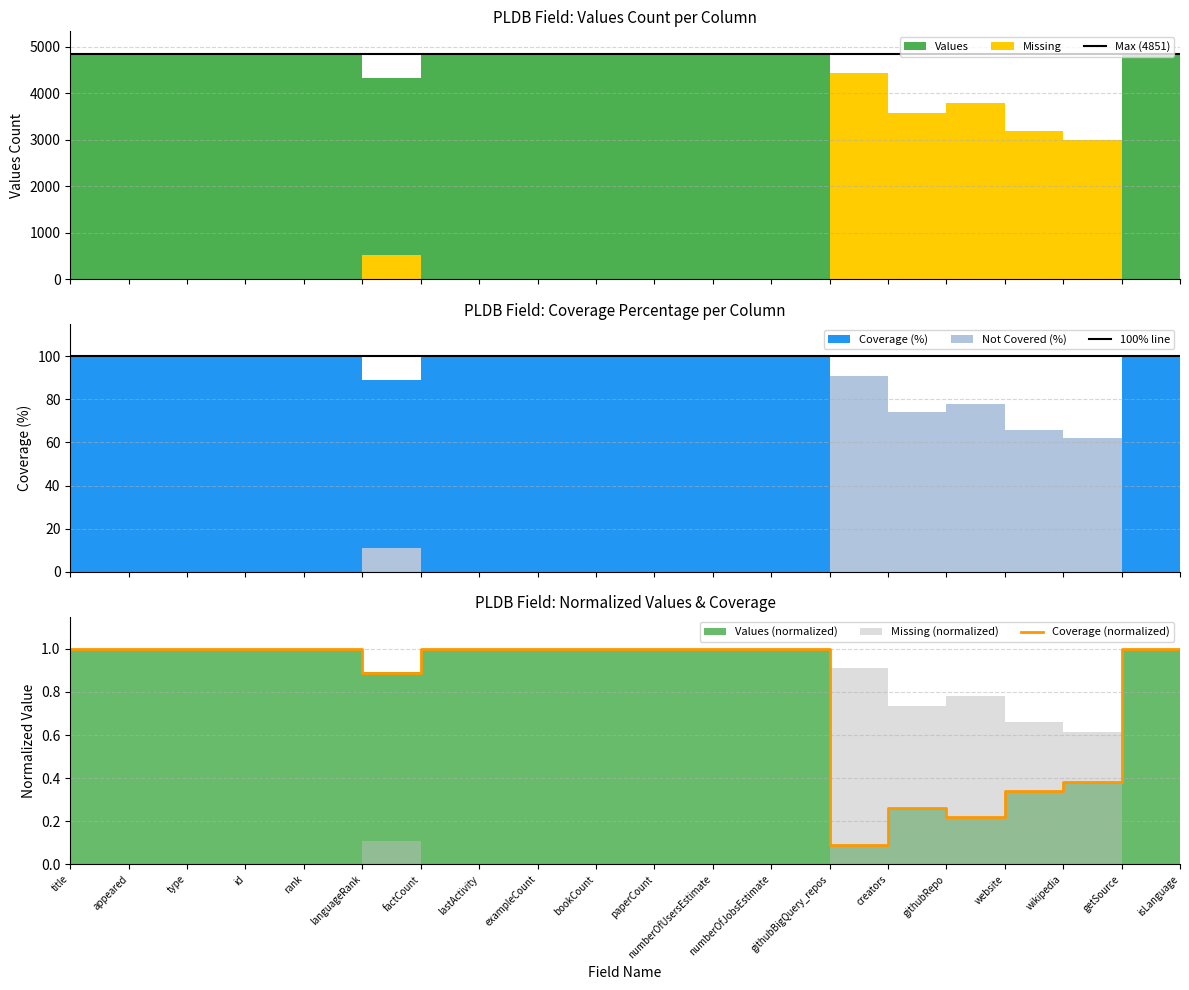

True or false: Coverage (normalized) has a value of 1.0 at isLanguage.

True